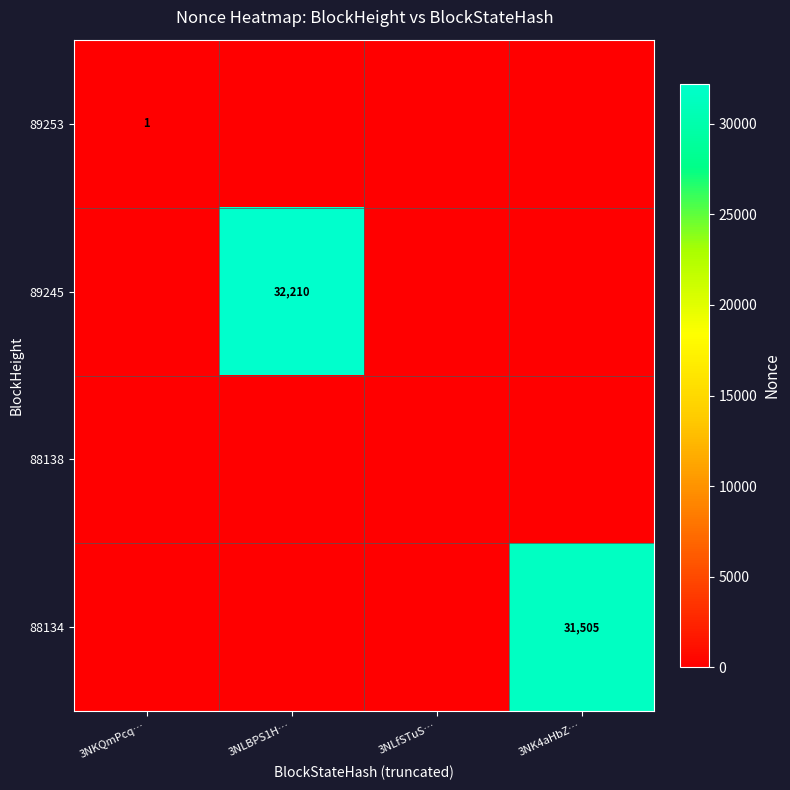

Which series has the widest spread of values?

89245